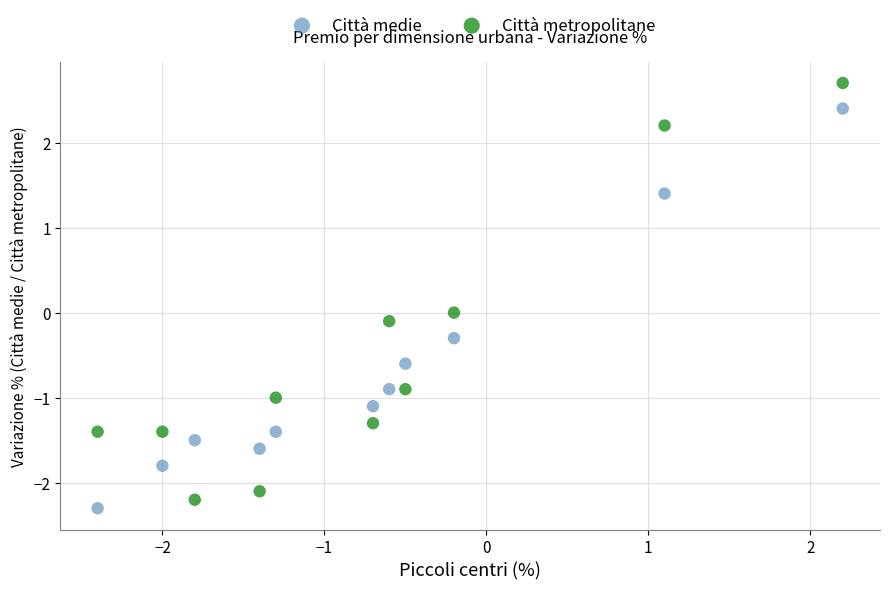

Which series contains the highest Y value?

Città metropolitane